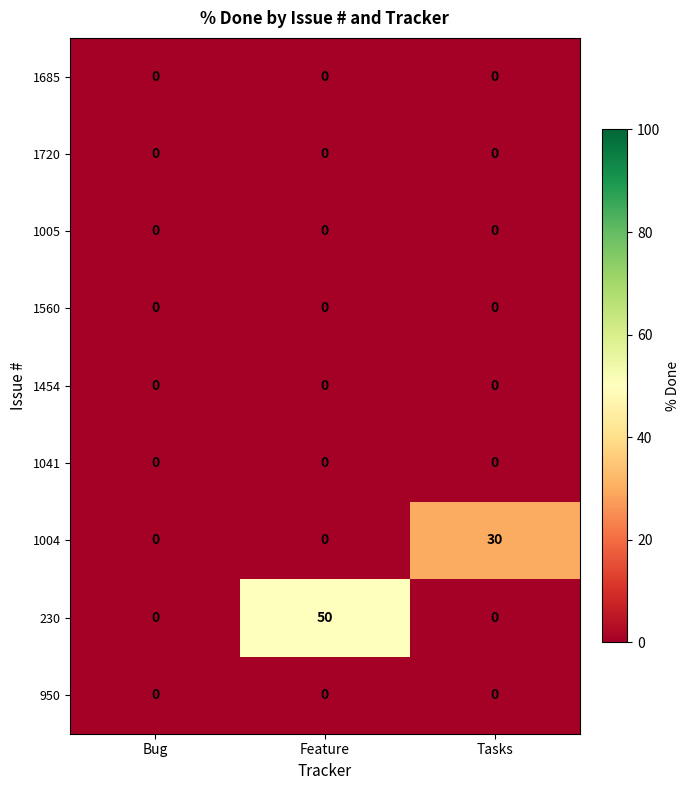

Which label corresponds to the largest value in the chart?

Feature